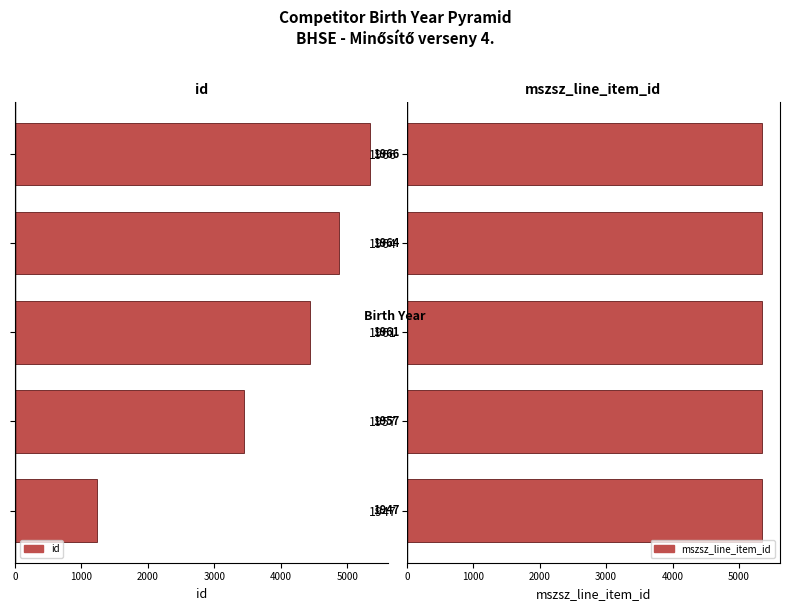

Is it true that mszsz_line_item_id (right) equals 9009.5 at 1947?

False